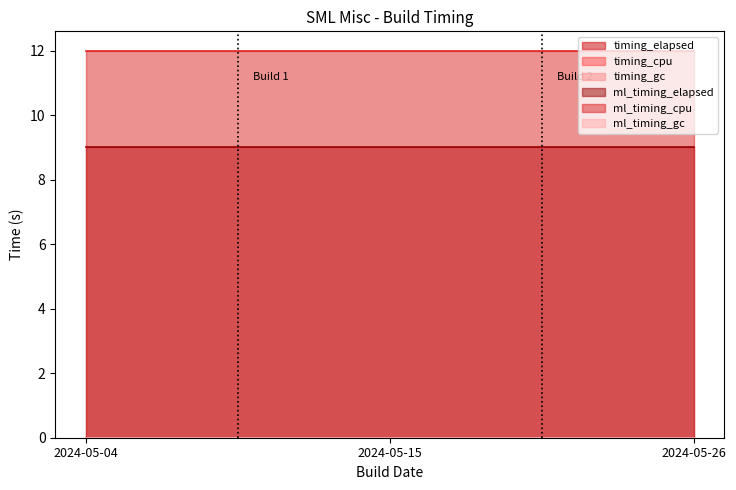

What are all the series names shown in the legend?

timing_elapsed, timing_cpu, timing_gc, ml_timing_elapsed, ml_timing_cpu, ml_timing_gc